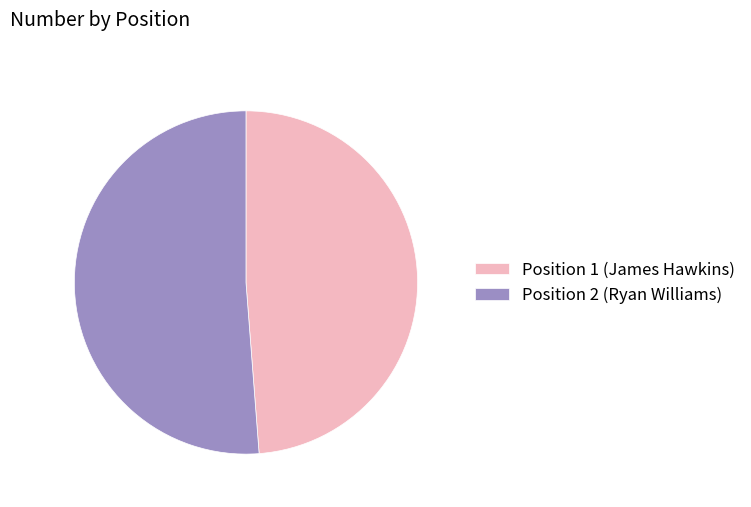

Is the sum of Position 2 (Ryan Williams) and Position 1 (James Hawkins) greater than half?

Yes